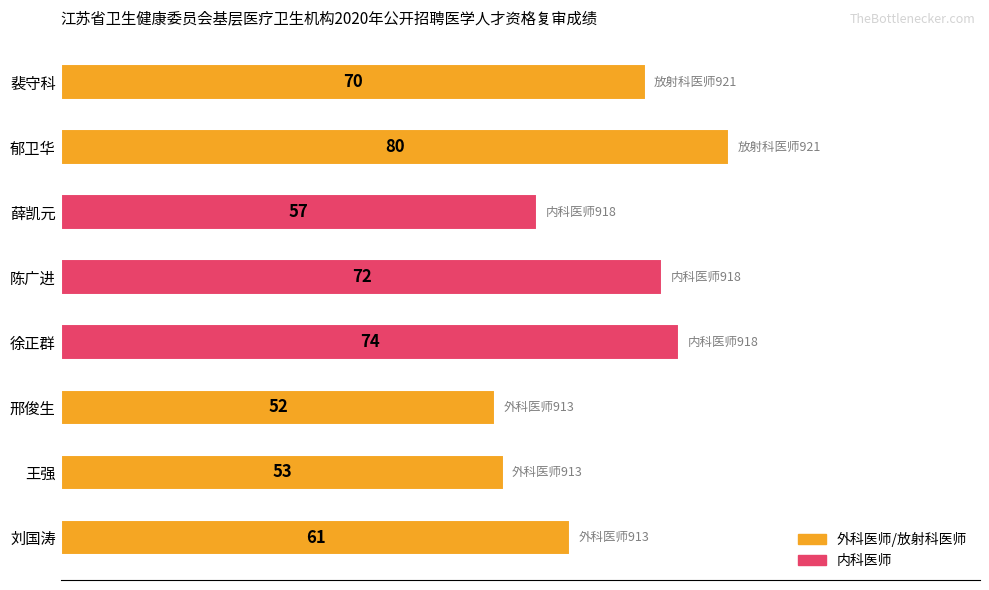

Where is the data nearest to the value 66?

裴守科